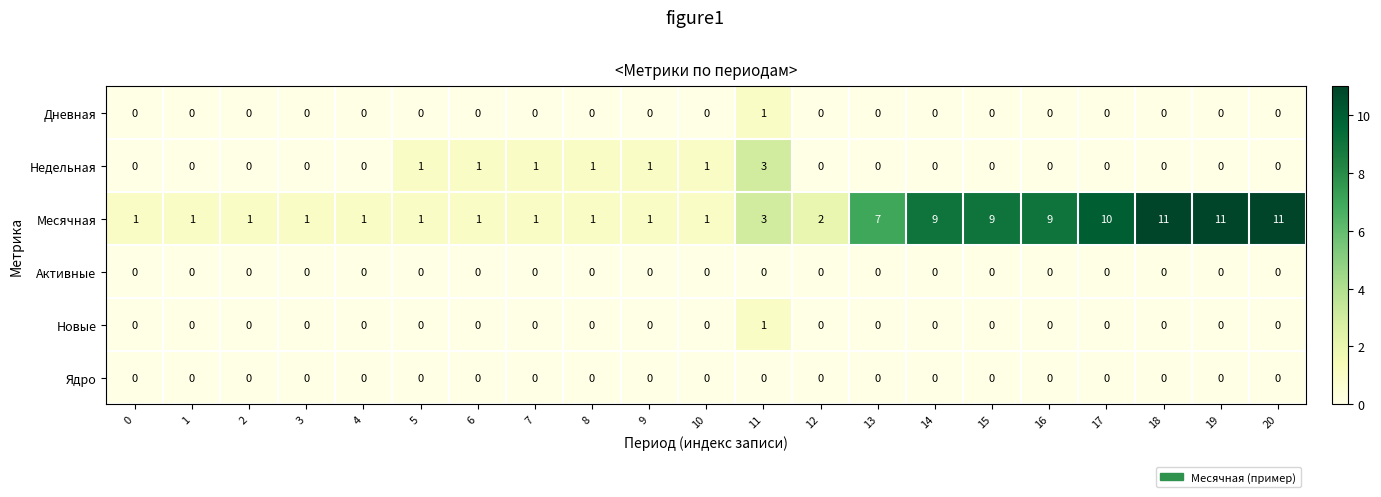

Which series has the largest total across all categories?

Месячная